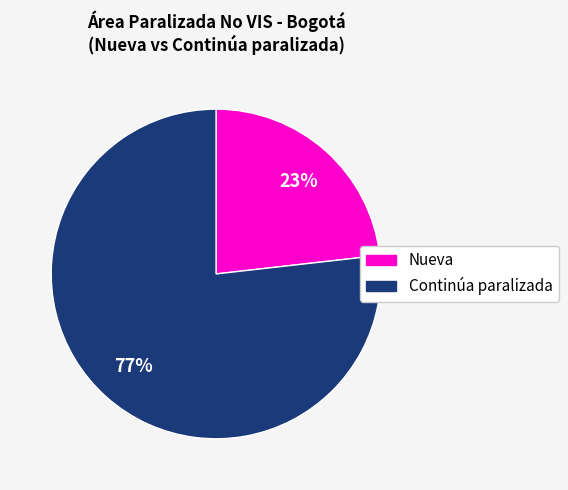

Is there a majority slice in this chart?

Yes